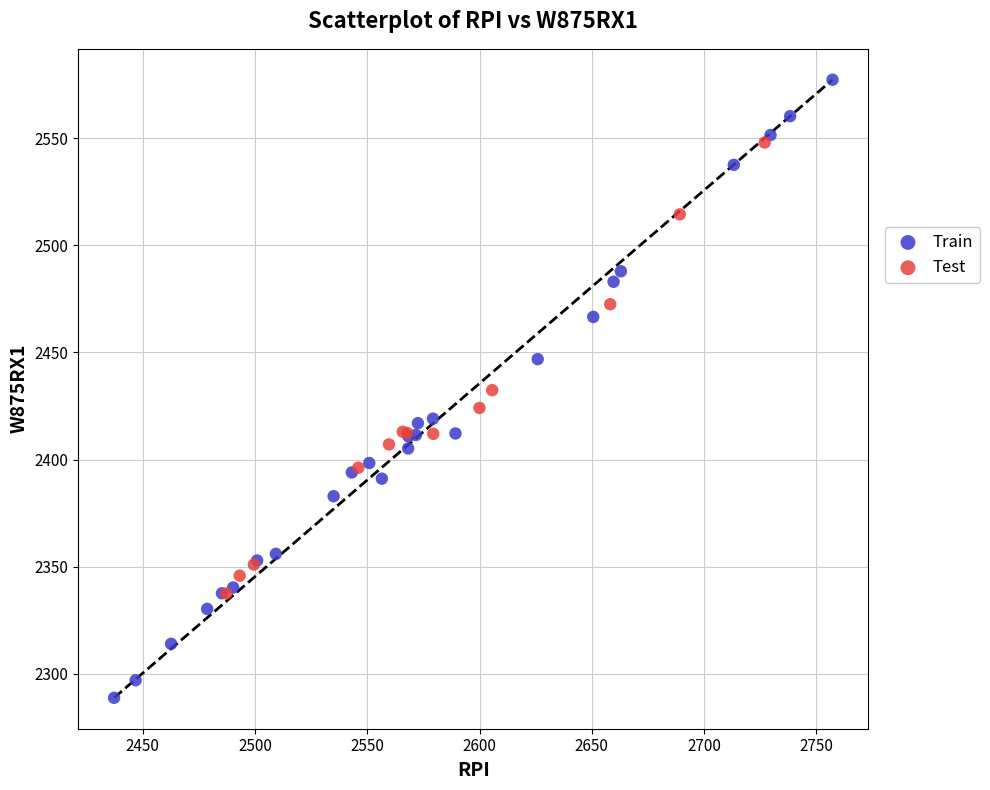

Which series has the largest Y range (max minus min)?

Train